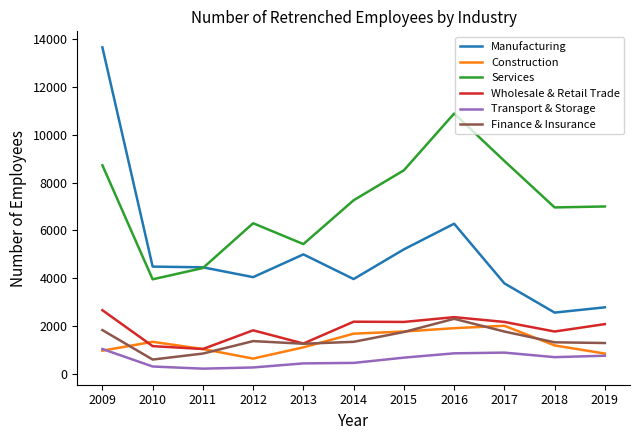

True or false: Manufacturing and Transport & Storage cross at least once.

False